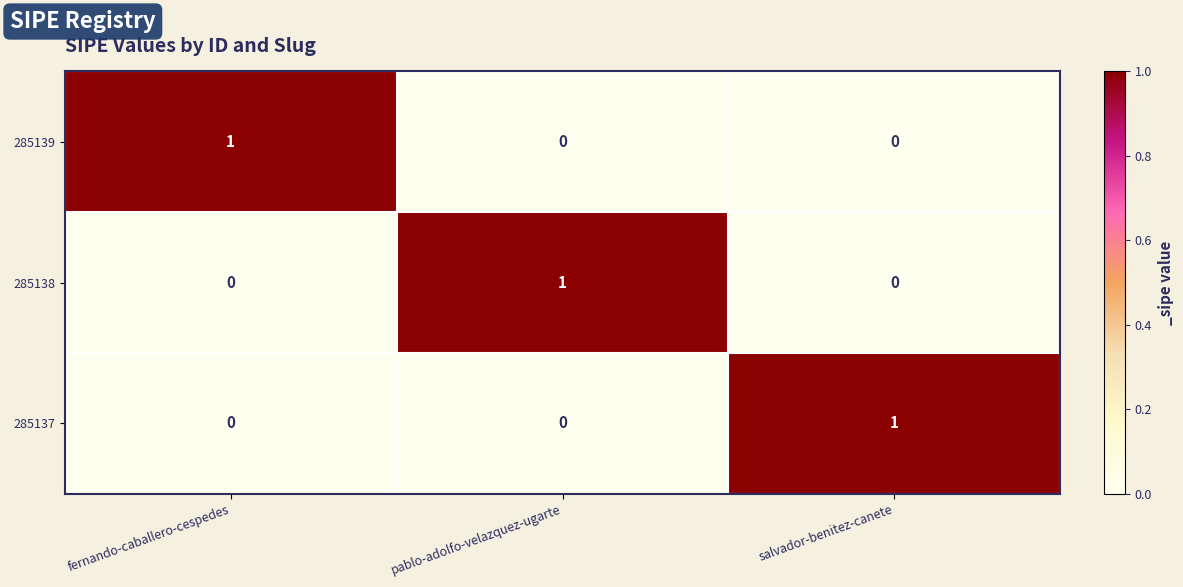

What is the difference between the highest and lowest values at pablo-adolfo-velazquez-ugarte?

1